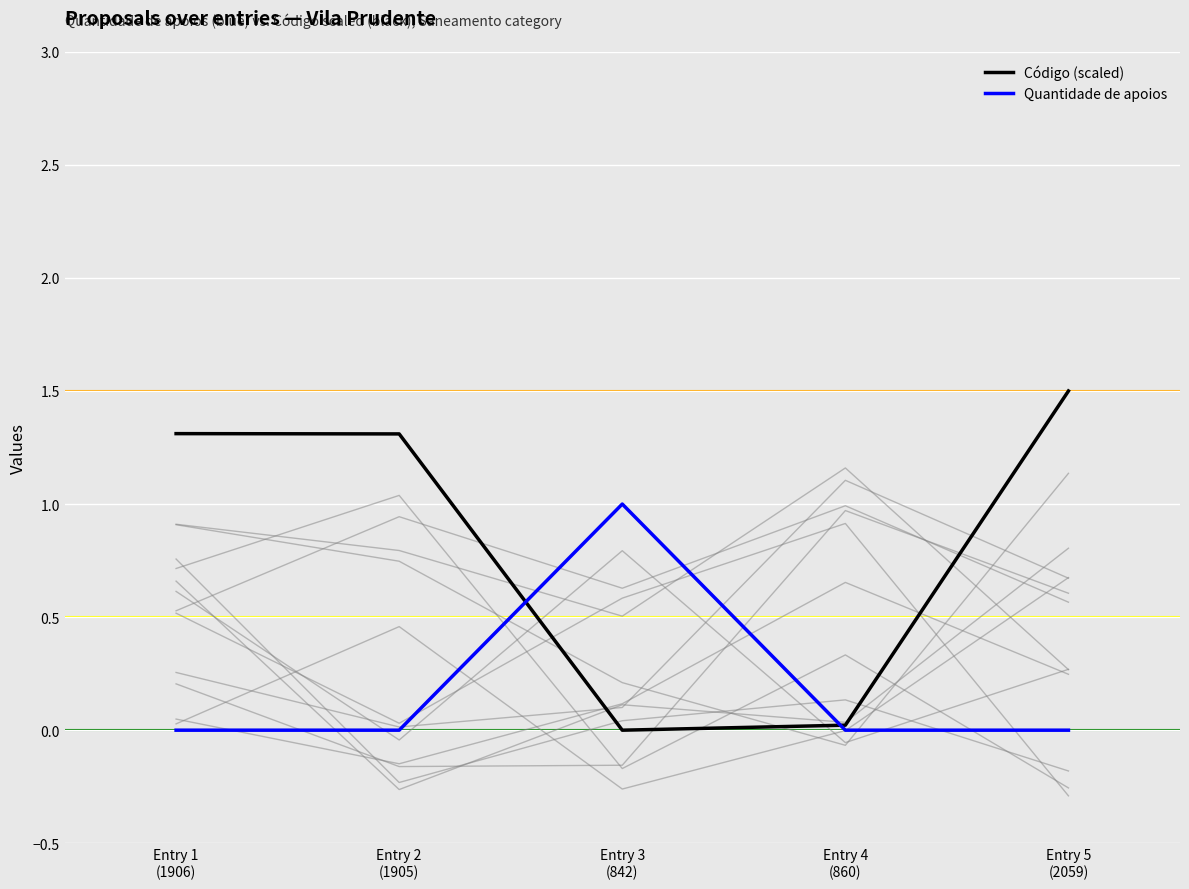

Which series has the largest total across all categories?

Código (scaled)